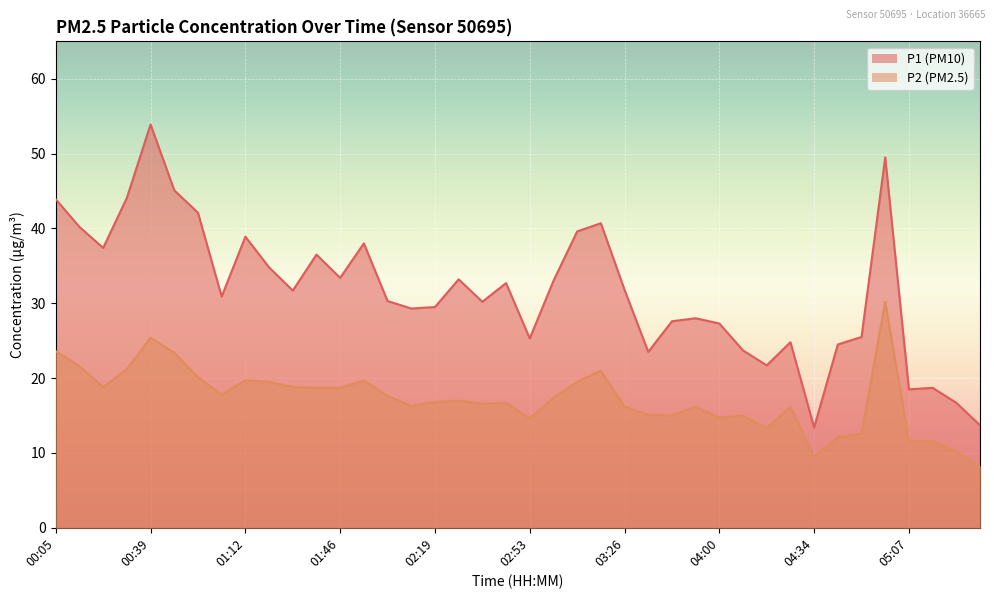

How many data points in P2 are less than 17?

20